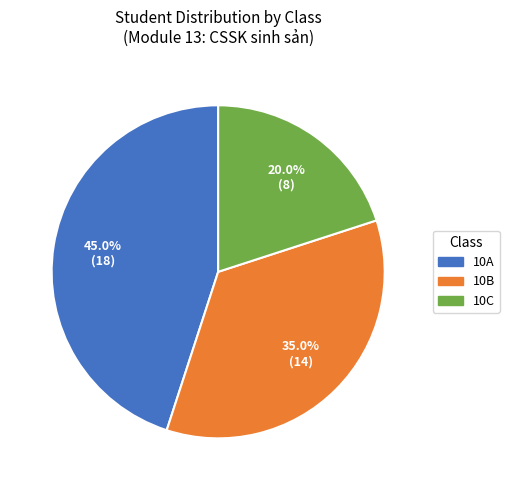

To the nearest percent, what portion does 10C represent?

20%